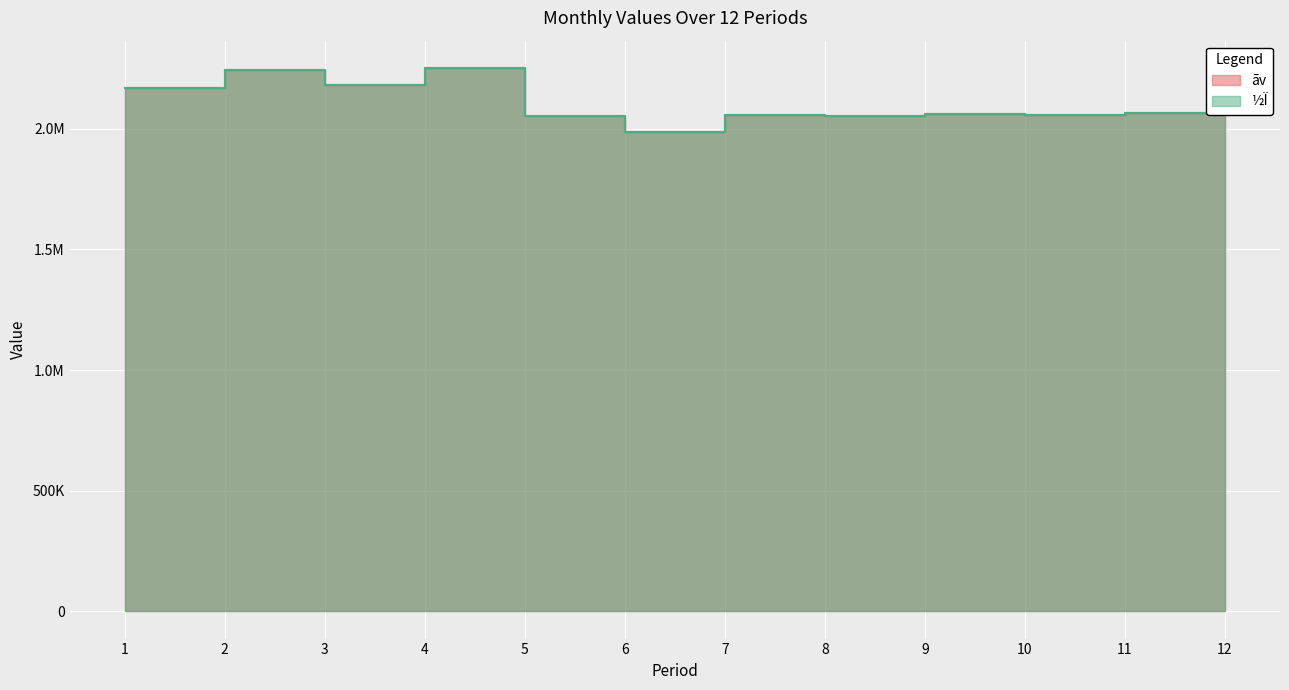

What are all the series names shown in the legend?

ãv, ½Ï